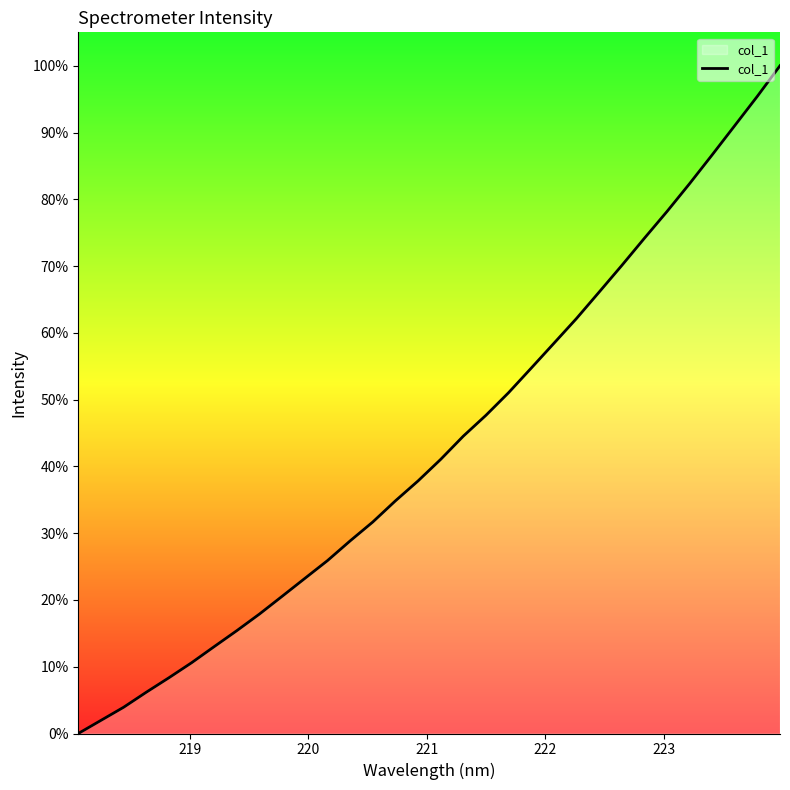

What is the maximum value shown in the chart?

100.0